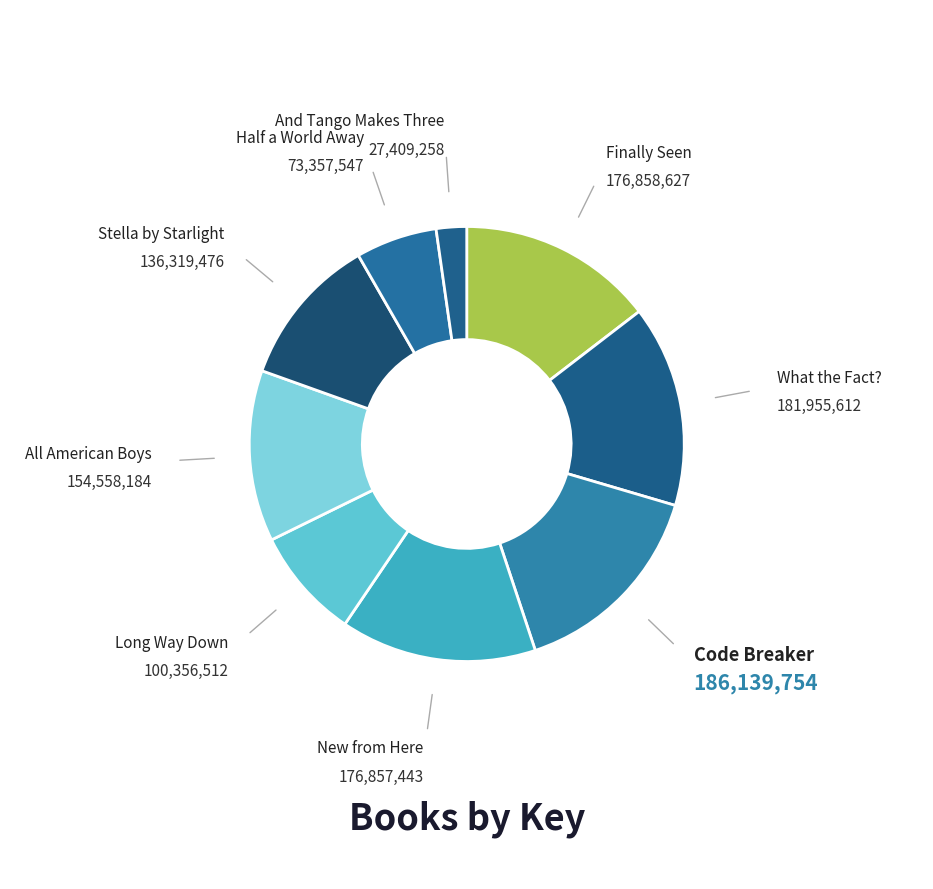

Count the number of slices in the pie.

9